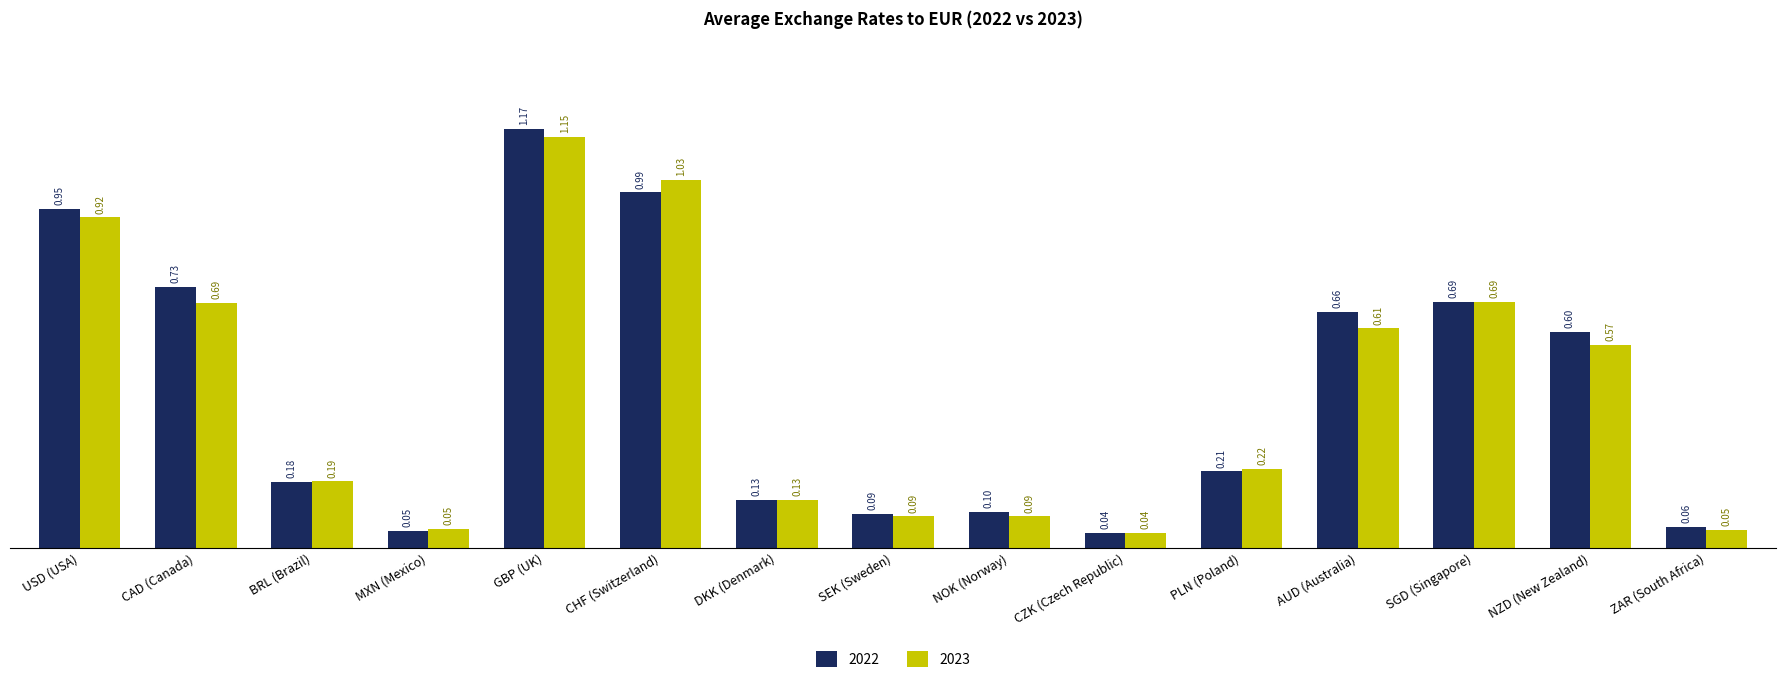

Which series changed the most between NOK (Norway) and AUD (Australia)?

2022